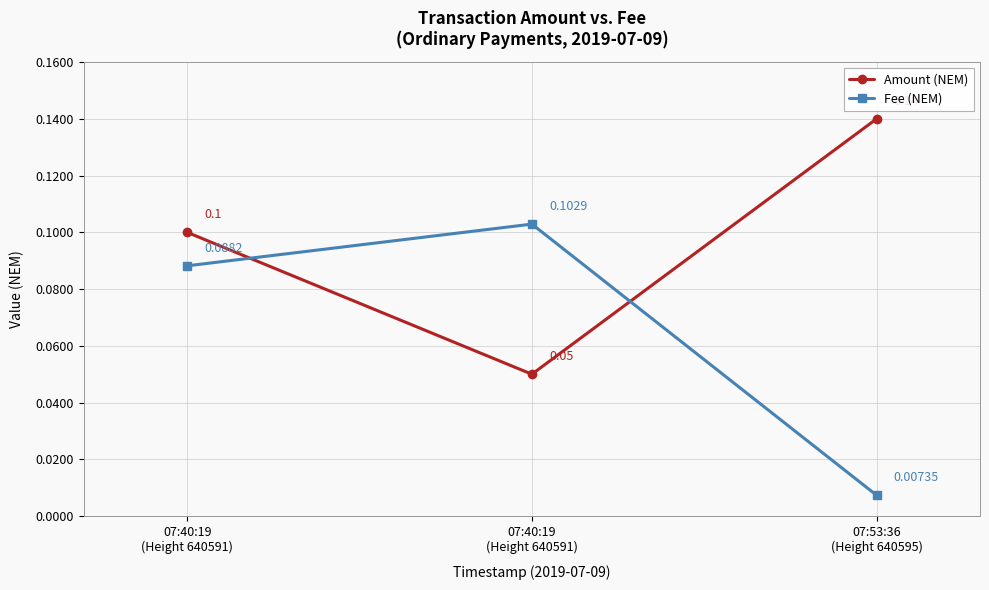

What is the value of the Amount (NEM) point at the 3rd from the left?

0.1